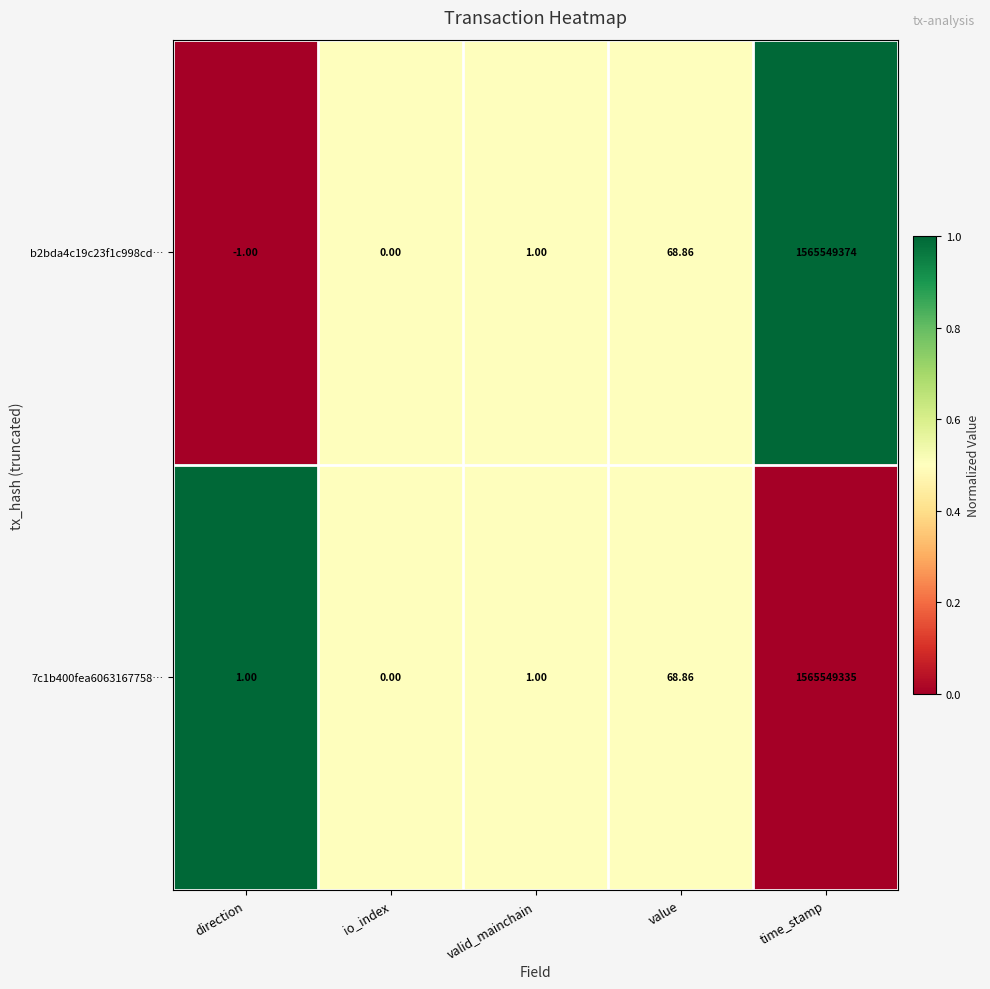

Where is b2bda4c19c23f1c998cd… nearest to the value 782774686?

value